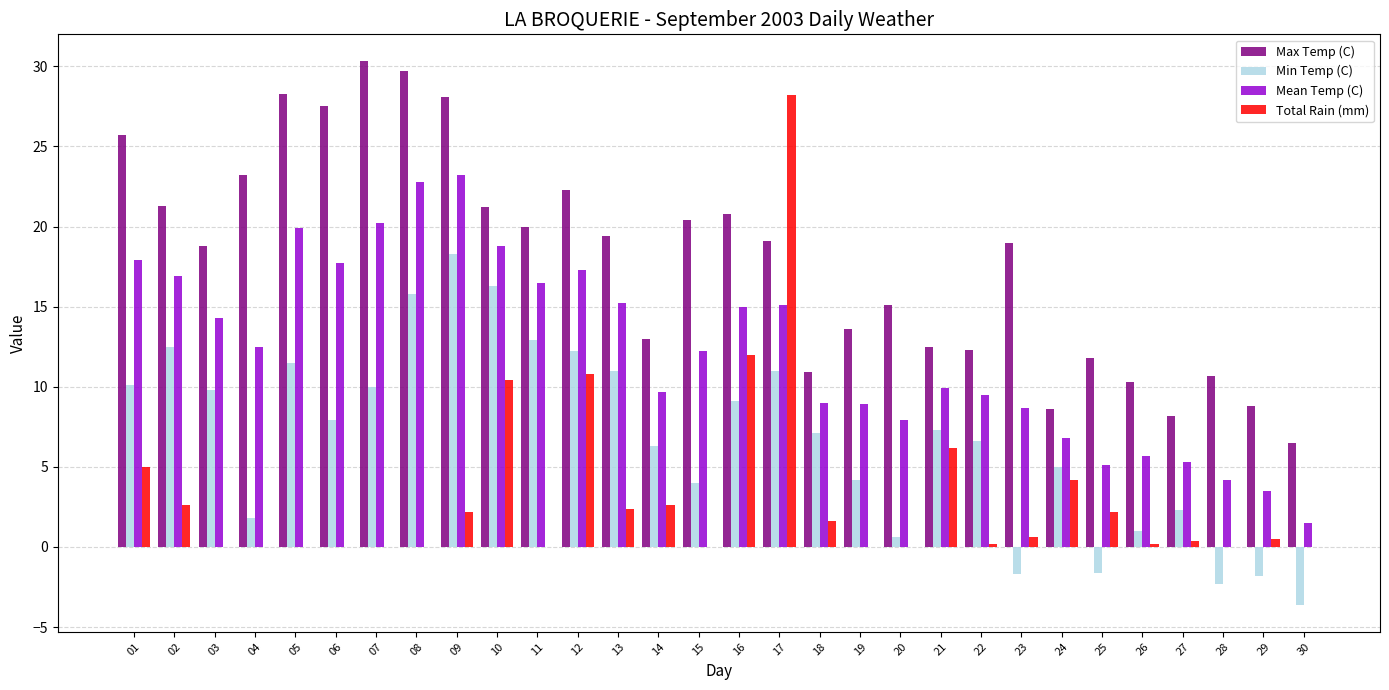

How many distinct data groups are displayed?

4